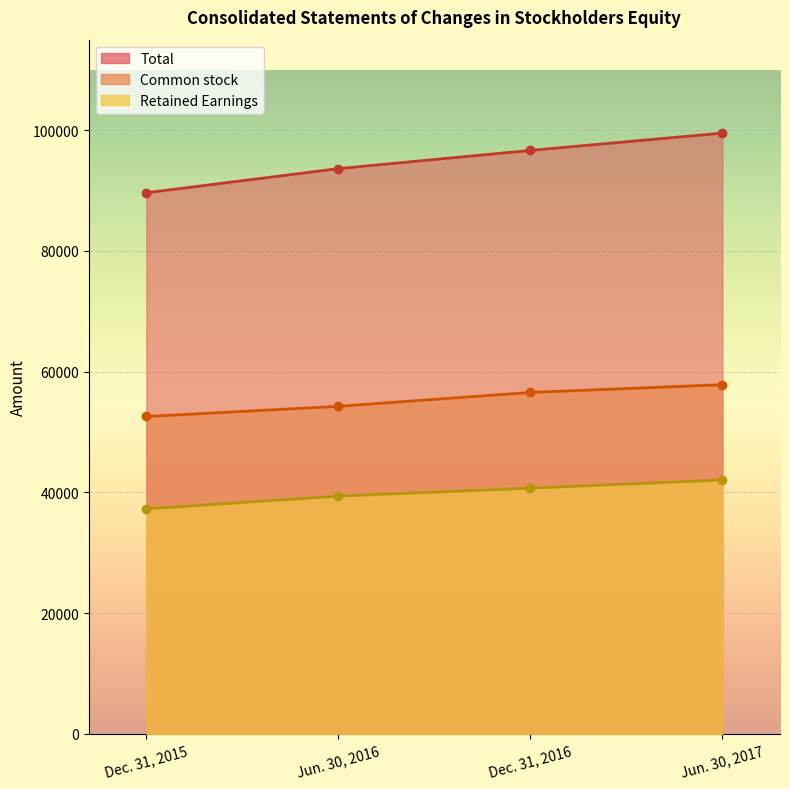

At which category does the chart reach its minimum across all series?

Dec. 31, 2015